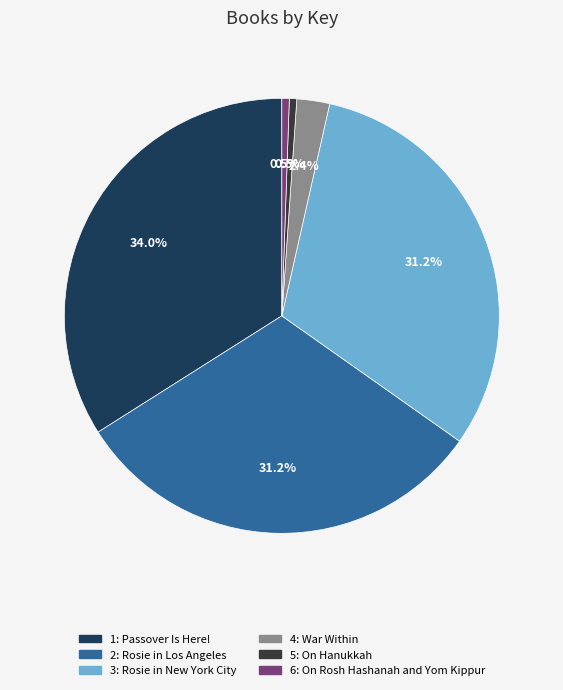

Which slice is the largest?

1: Passover Is Here!